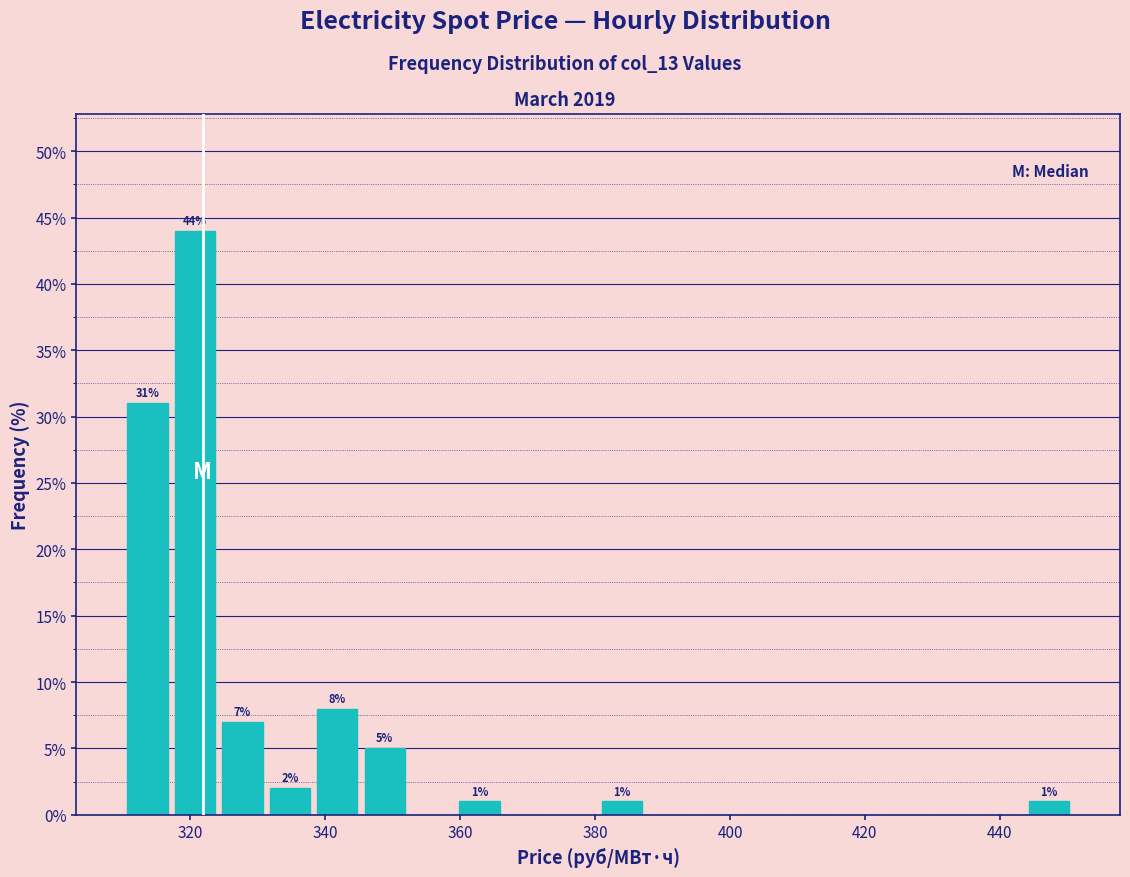

Read against the x-axis, roughly where is the centre of the tallest bar?

320